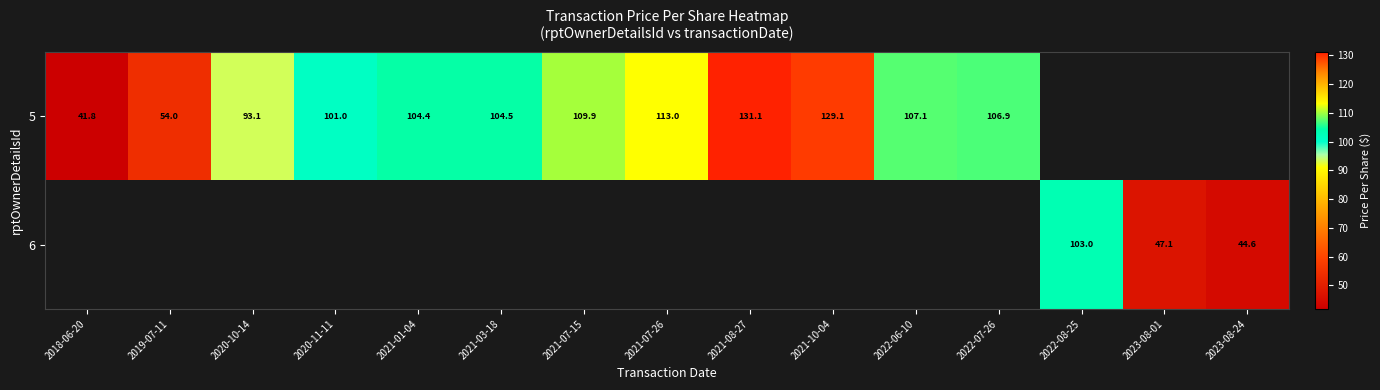

Is the value of 5 at 2021-10-04 greater than the value of 6 at 2022-08-25?

Yes